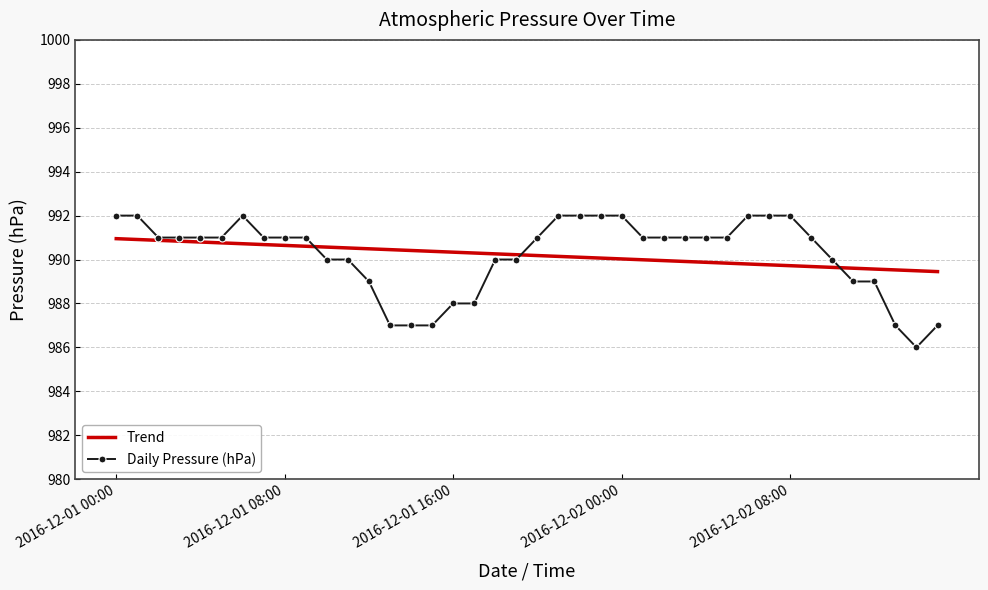

List the series in order of their peak value, lowest first.

Trend, Daily Pressure (hPa)